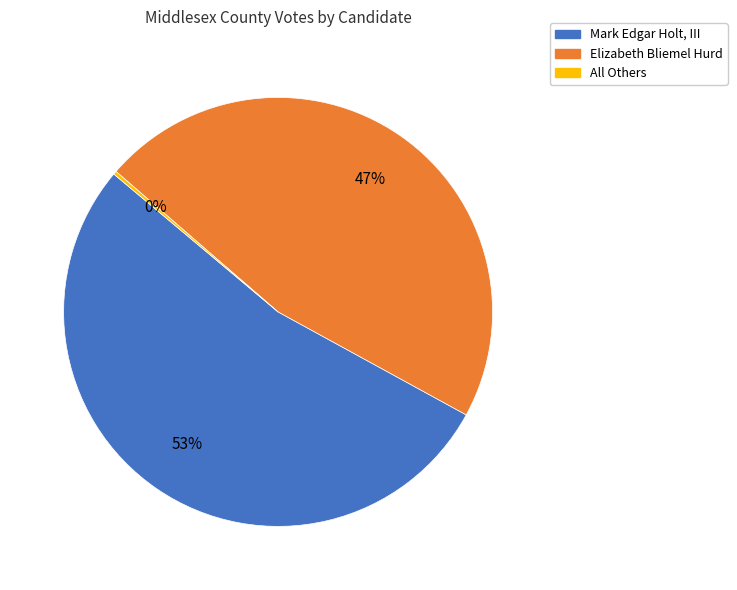

What is the largest slice in the pie chart?

Mark Edgar Holt, III